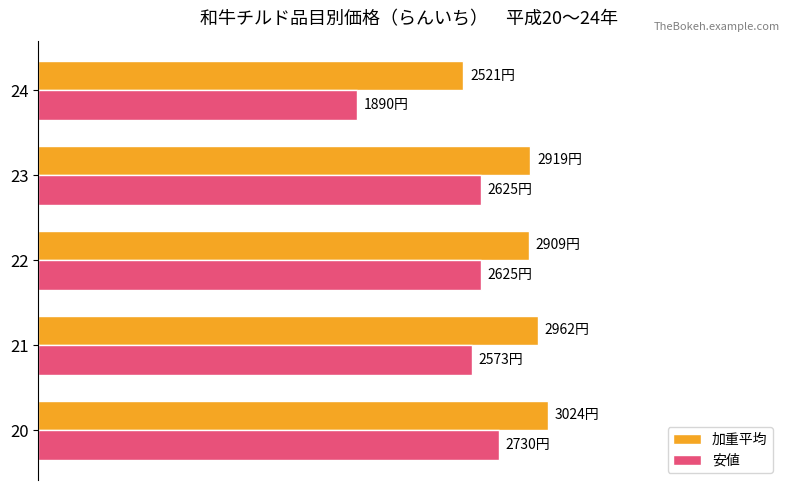

What are all the series names shown in the legend?

加重平均, 安値